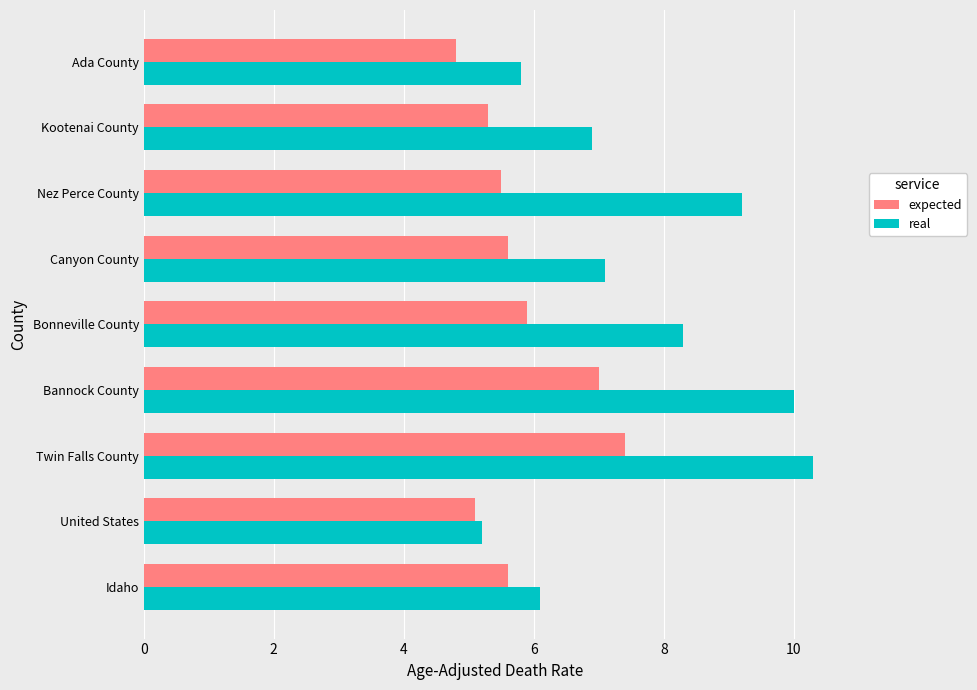

Read the expected value at Bannock County.

7.0